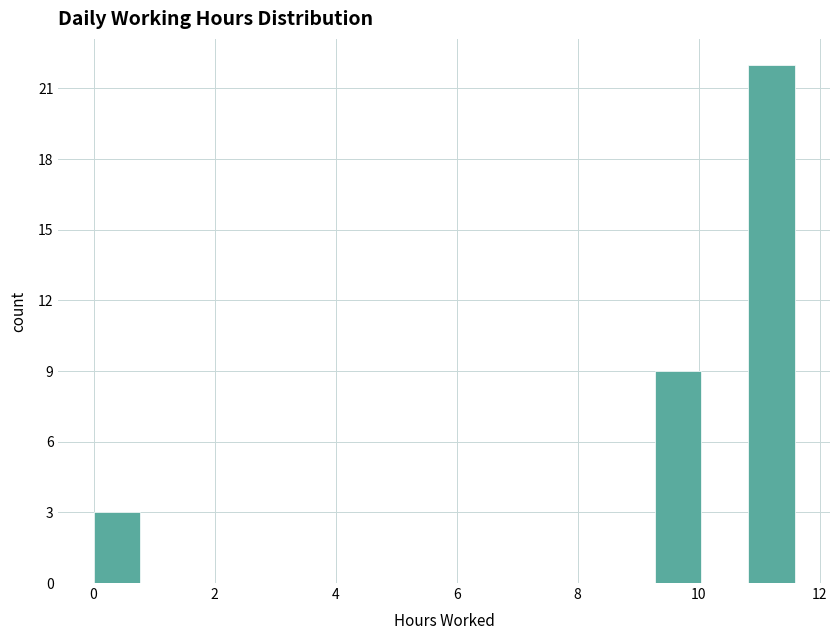

Around what value on the x-axis is the tallest bar? Give the approximate position of its centre, as read against the axis.

11.2